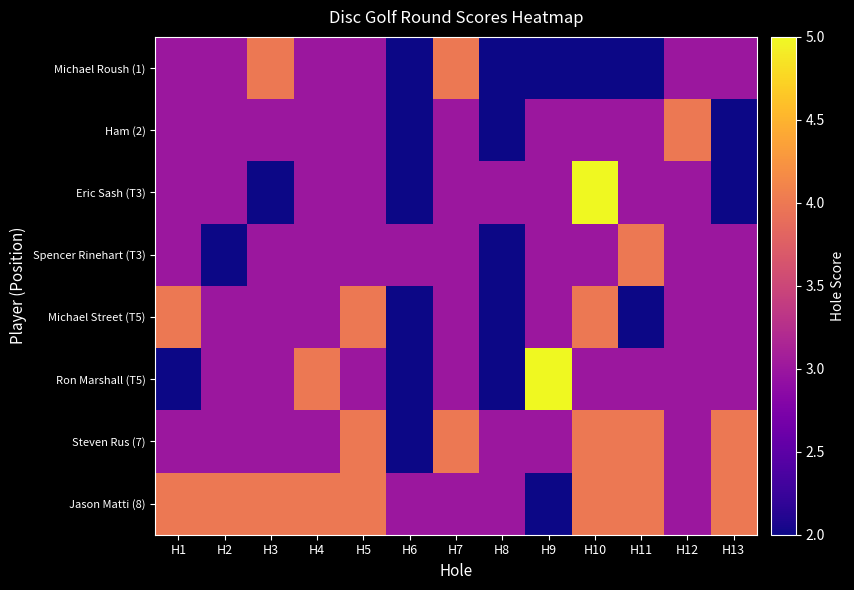

At how many categories does at least one series exceed 2?

13